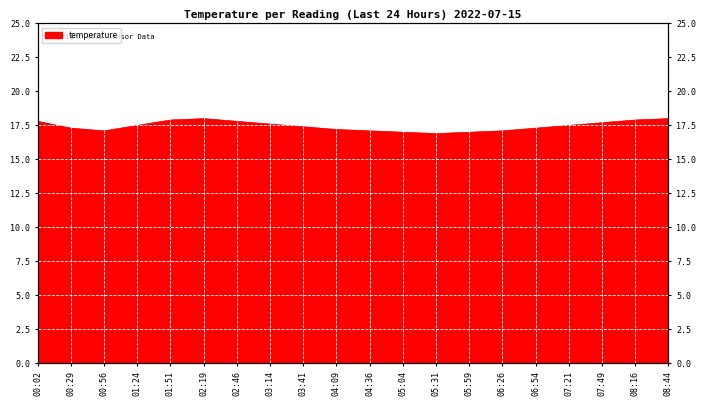

What is the ratio of the value at 08:16 to the value at 05:59?

1.1